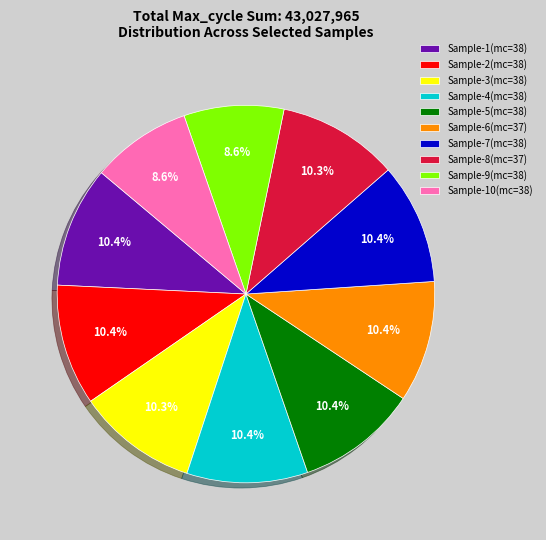

Is Sample-4(mc=38) the majority of the pie?

No